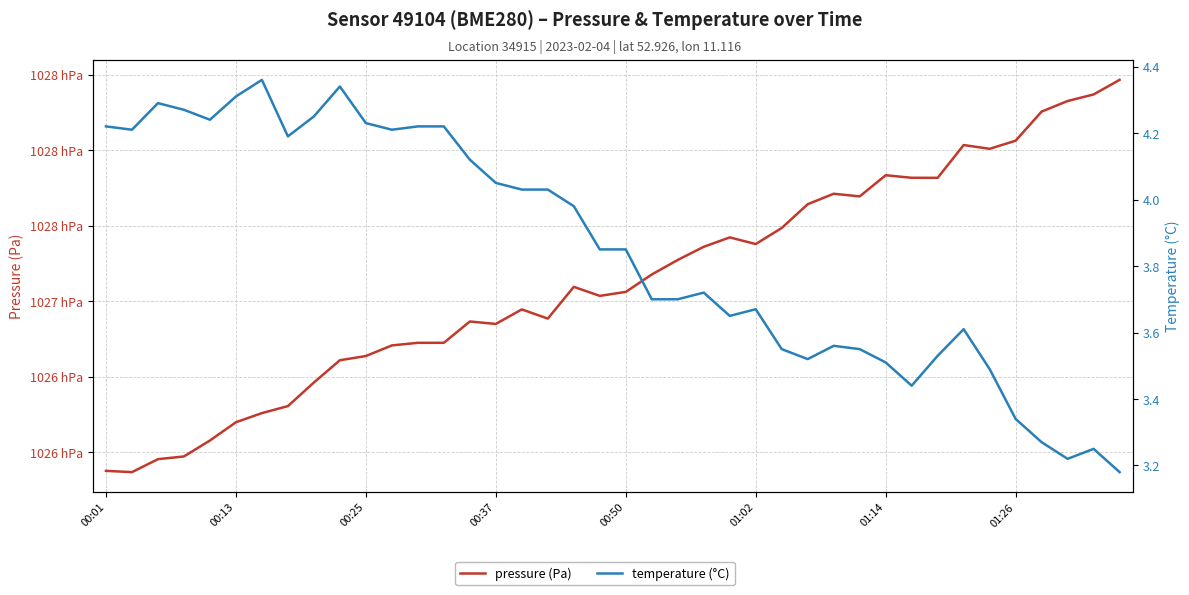

What is the difference between the pressure (Pa) values at 24 and 14?

55.7